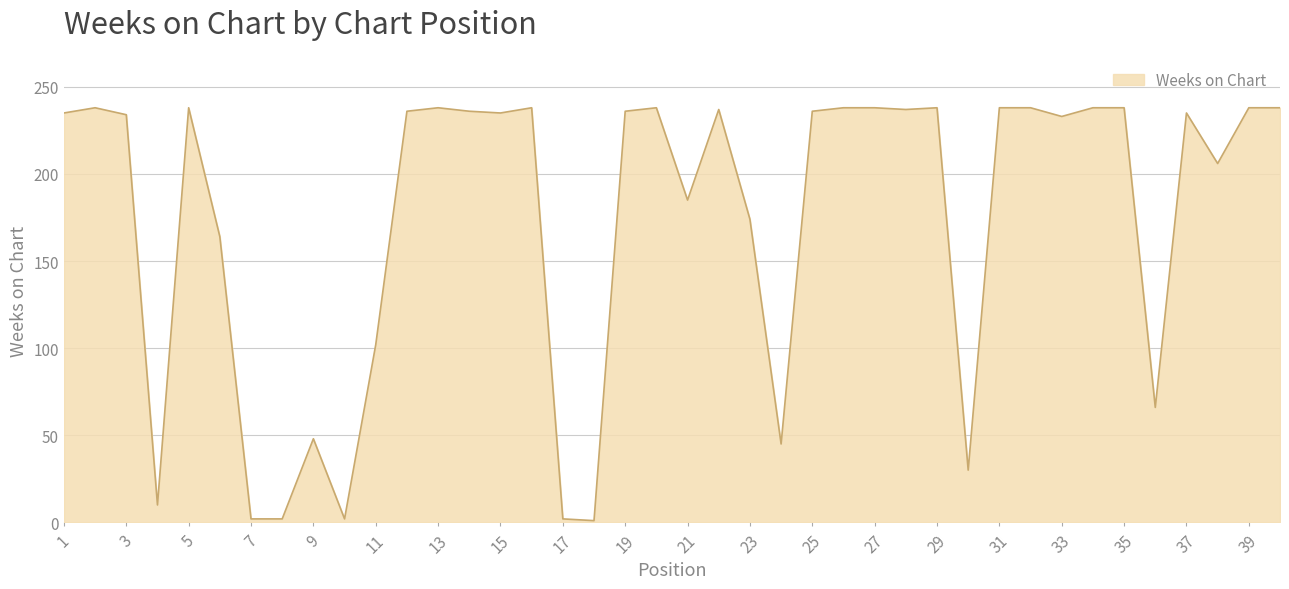

Count the number of data series in this chart.

1